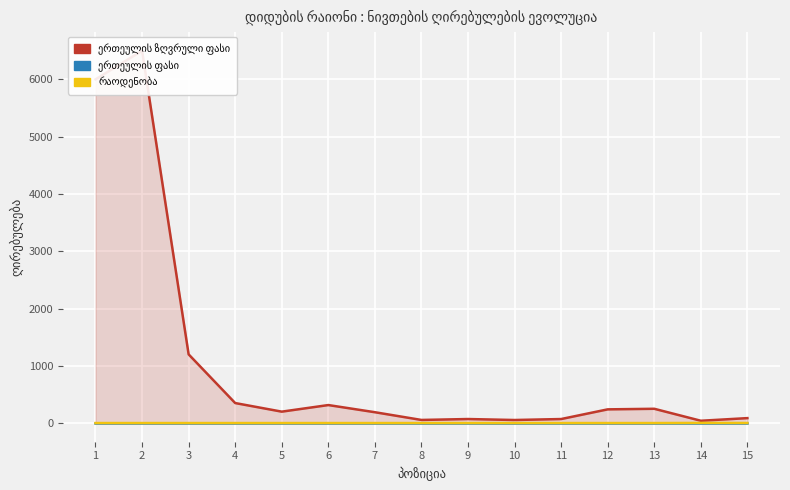

Reading right to left, extract all data points from this chart.

ერთეულის ზღვრული ფასი: 87	41	250	240	71	54	71	55	190	315	200	350	1200	6500	6000
ერთეულის ფასი: 0	0	0	0	0	0	0	0	0	0	0	0	0	0	0
რაოდენობა: 2	3	1	1	1	1	1	1	1	1	1	1	1	1	1